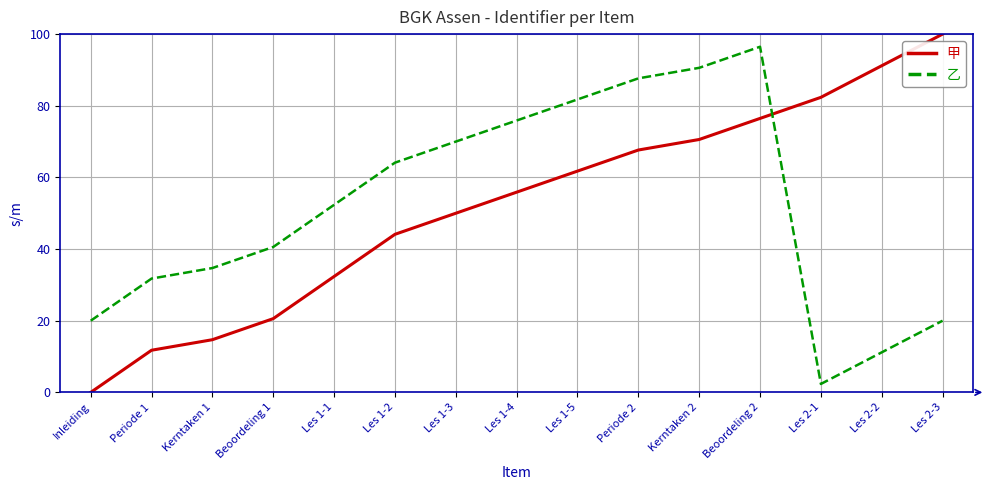

What position from the left is Beoordeling 1?

4